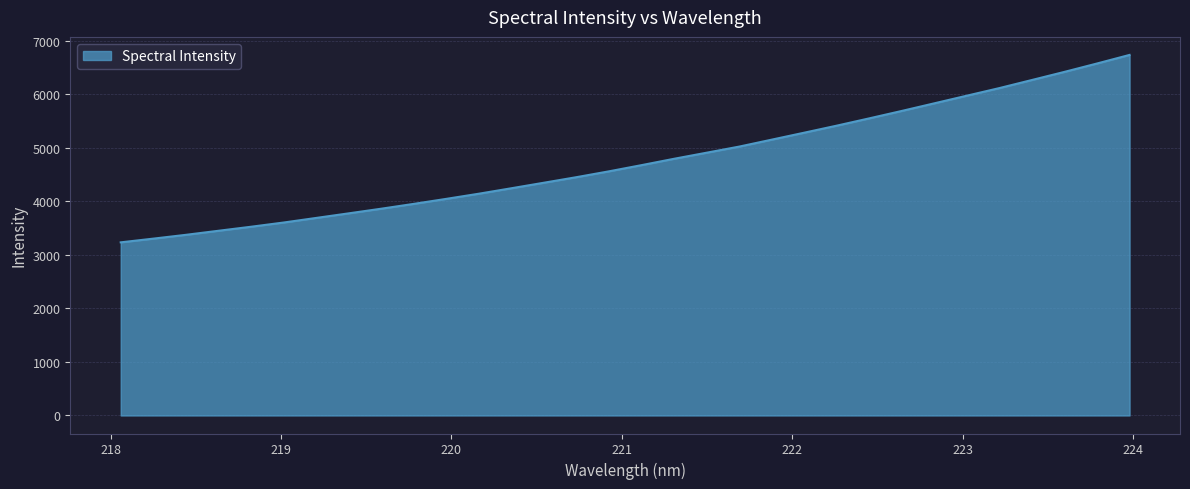

What is the maximum value shown in the chart?

6738.1